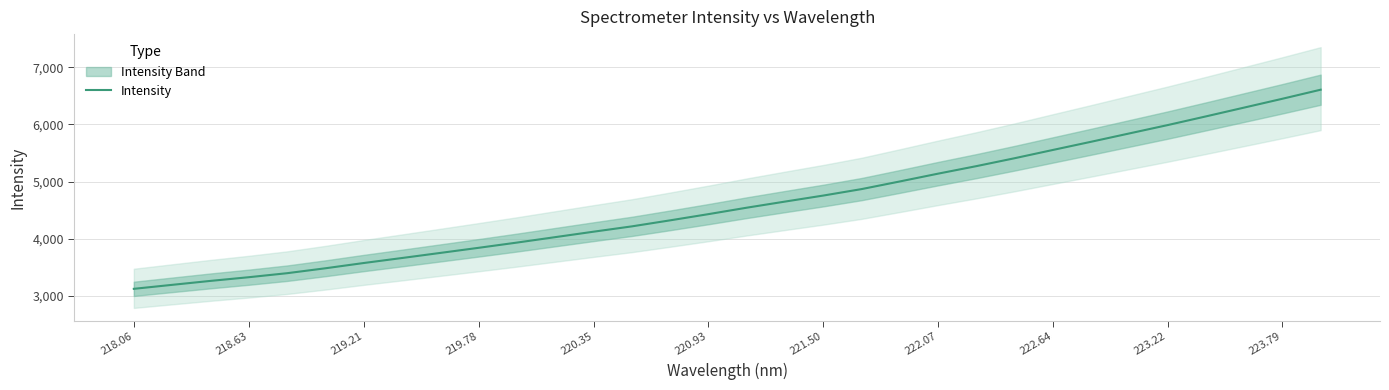

Which label corresponds to the smallest value in the chart?

218.06